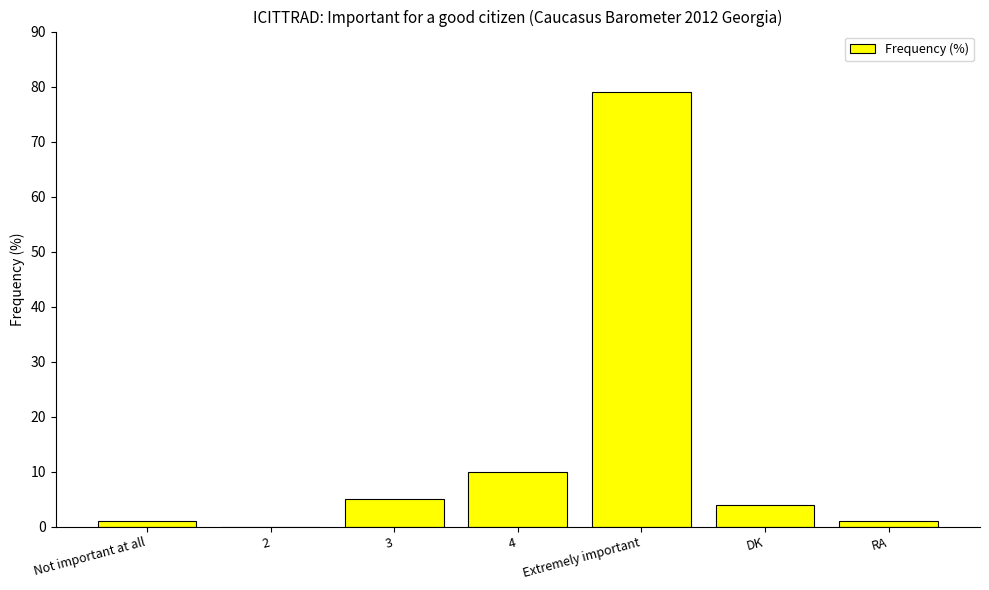

Which has a higher value, Extremely important or DK?

Extremely important